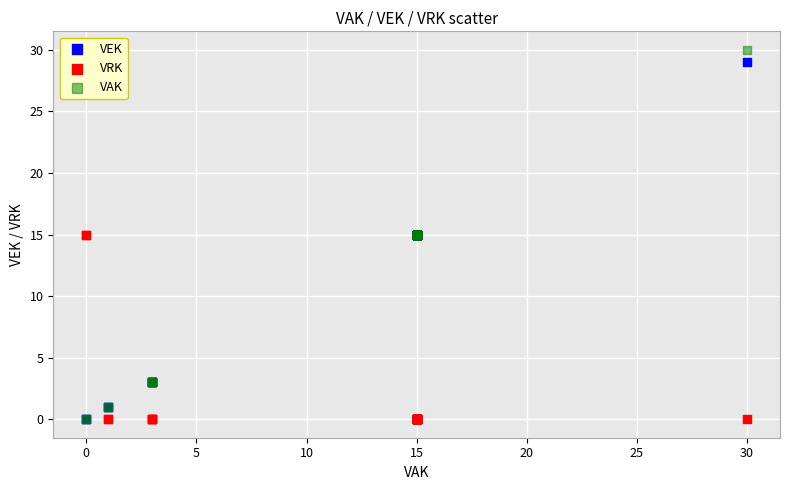

What are all the series names shown in the legend?

VEK, VRK, VAK